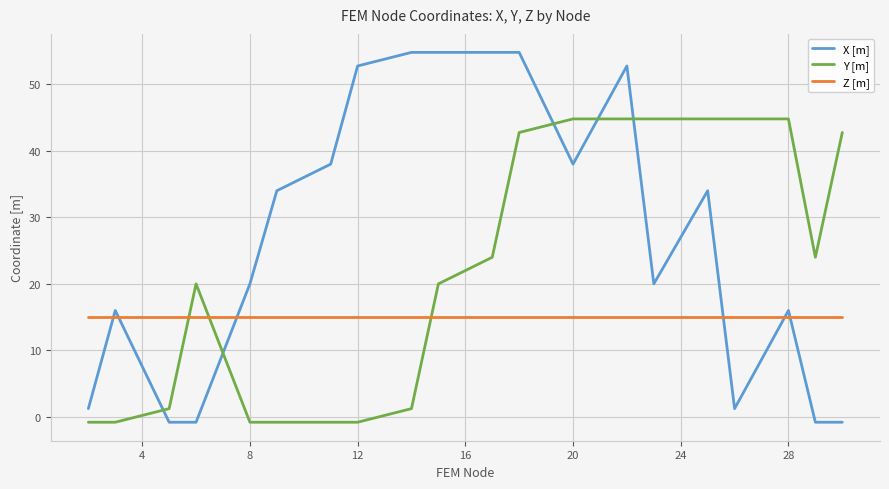

Which series has the widest spread of values?

X [m]